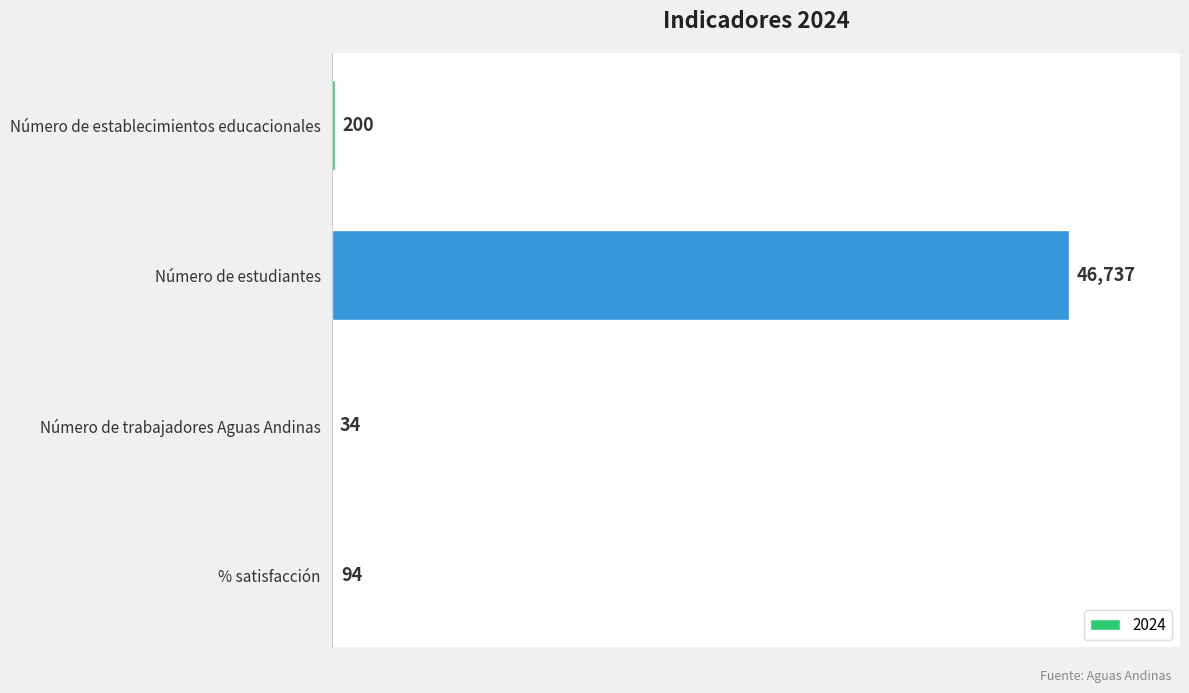

What is the approximate value at % satisfacción, to the nearest 100?

100